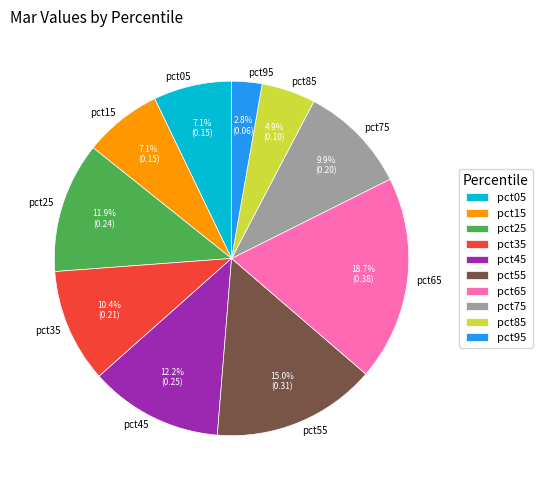

Which has a higher value, pct65 or pct25?

pct65